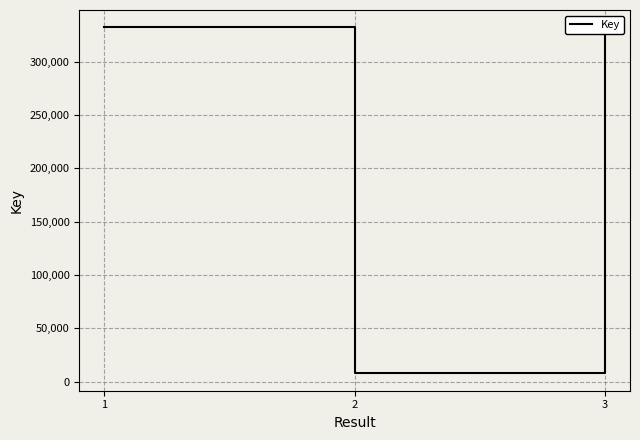

The value at 1 is 332247. True or false?

True